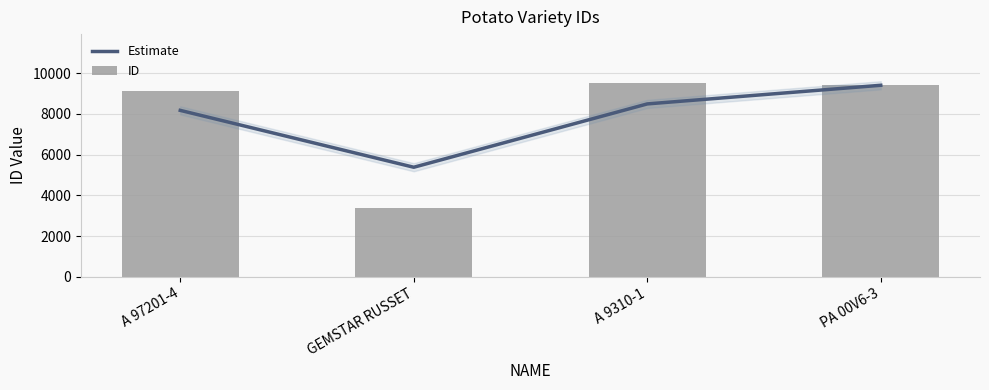

Rank the series by their maximum value, from highest to lowest.

ID, Estimate